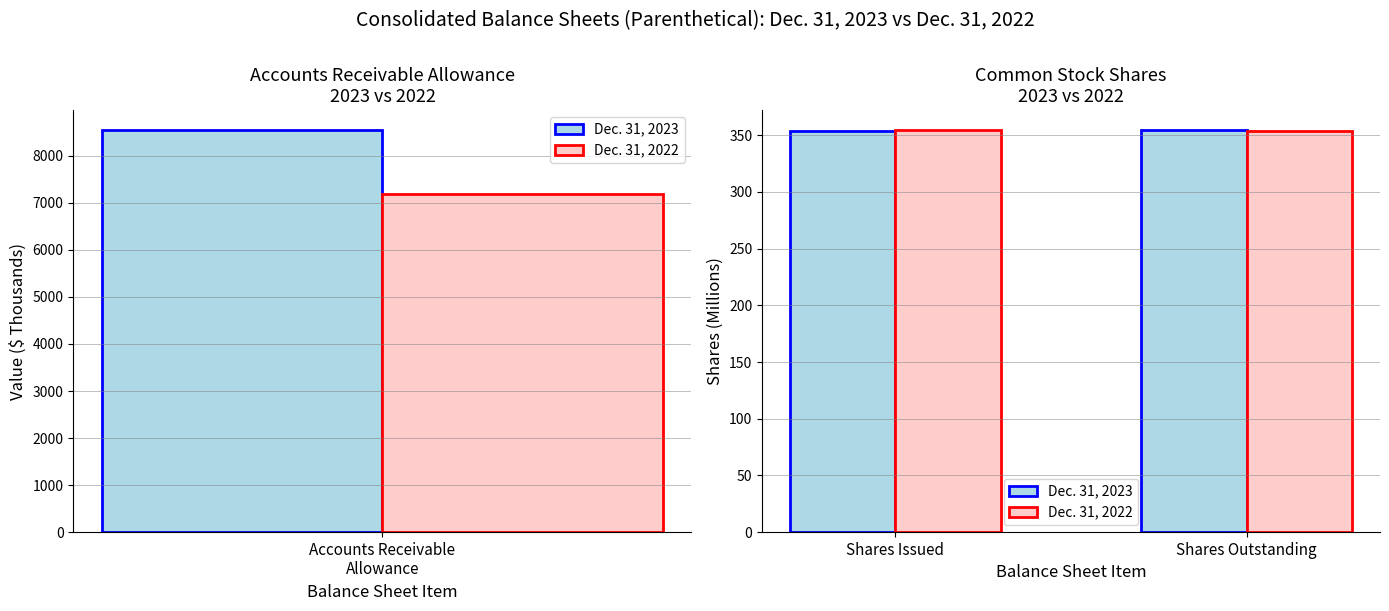

How many data points in Dec. 31, 2022 are above 354?

1